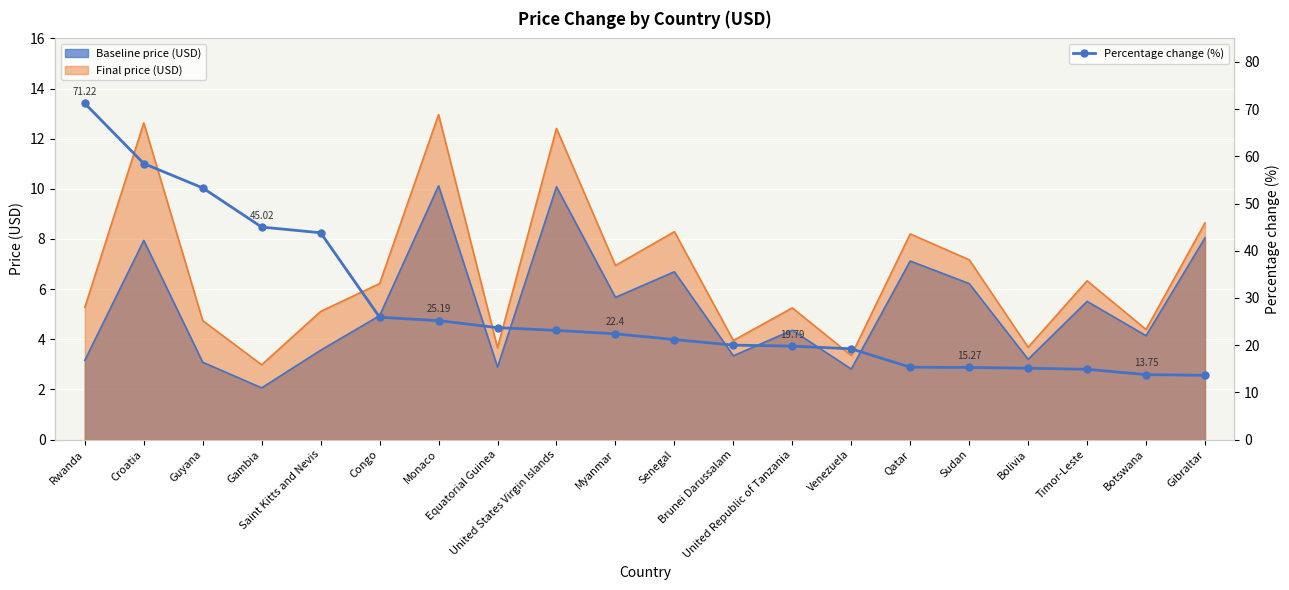

What position from the left is Senegal?

11